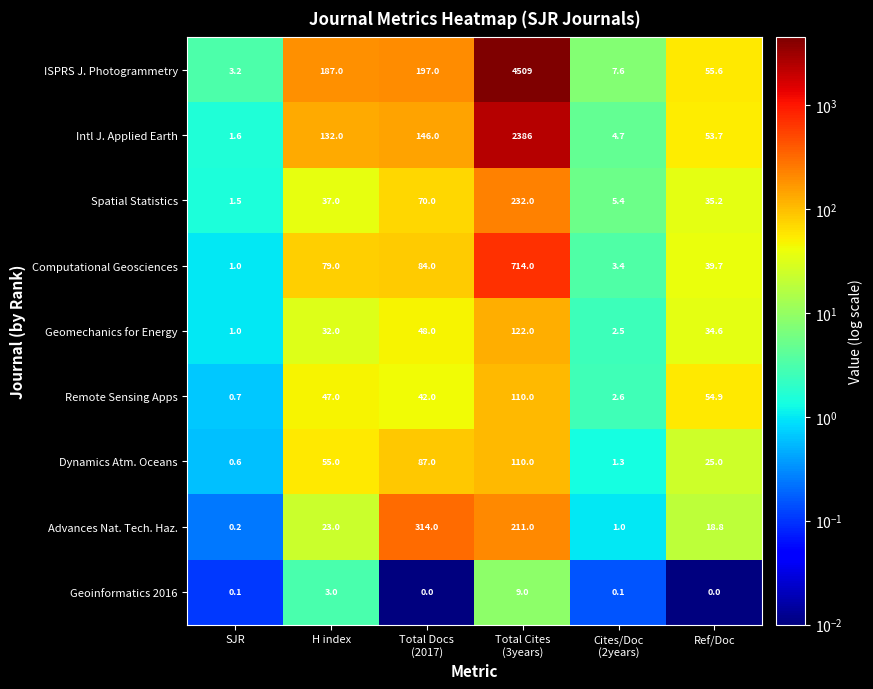

What is the total value across all series at SJR?

9.9